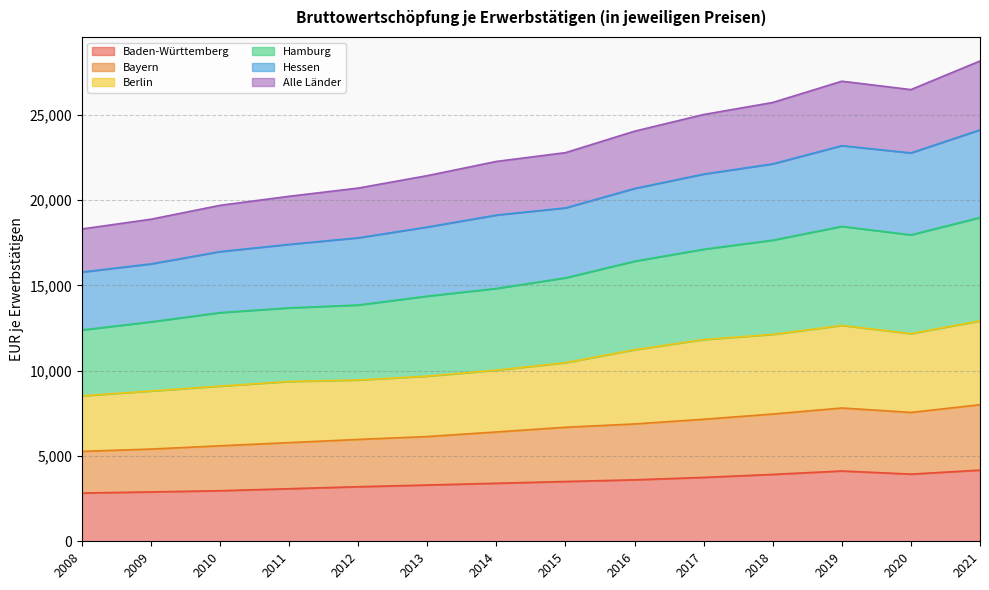

True or false: Hamburg and Alle Länder cross at least once.

False